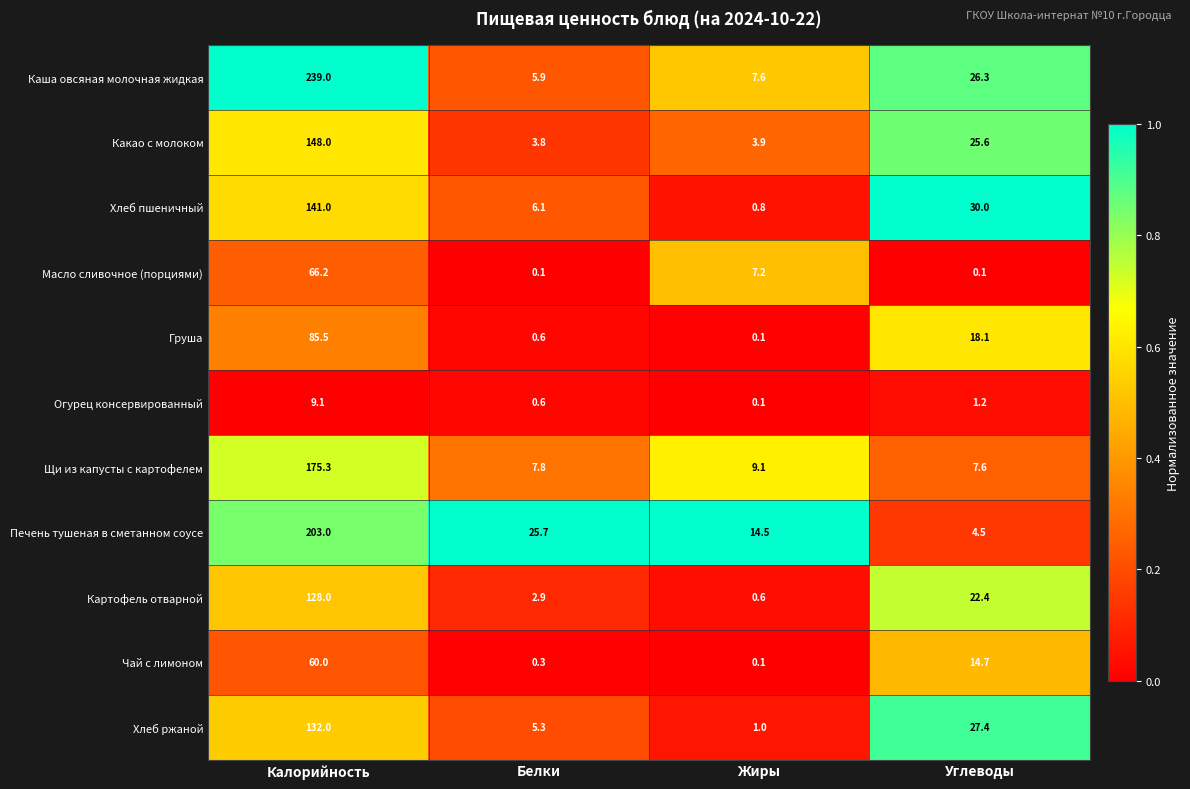

Which series has the largest total across all categories?

Каша овсяная молочная жидкая